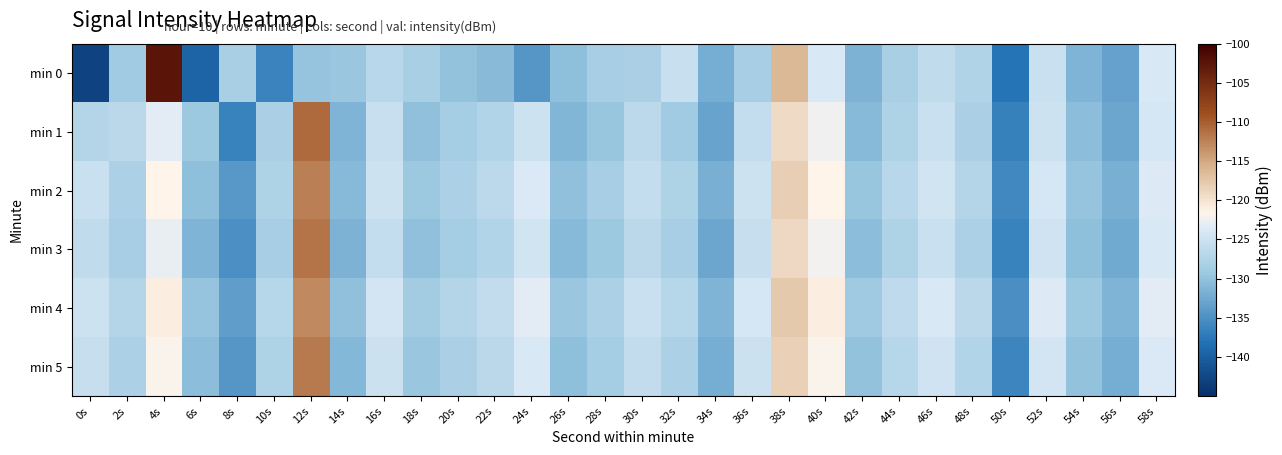

Which category has the lowest value across all series?

0s